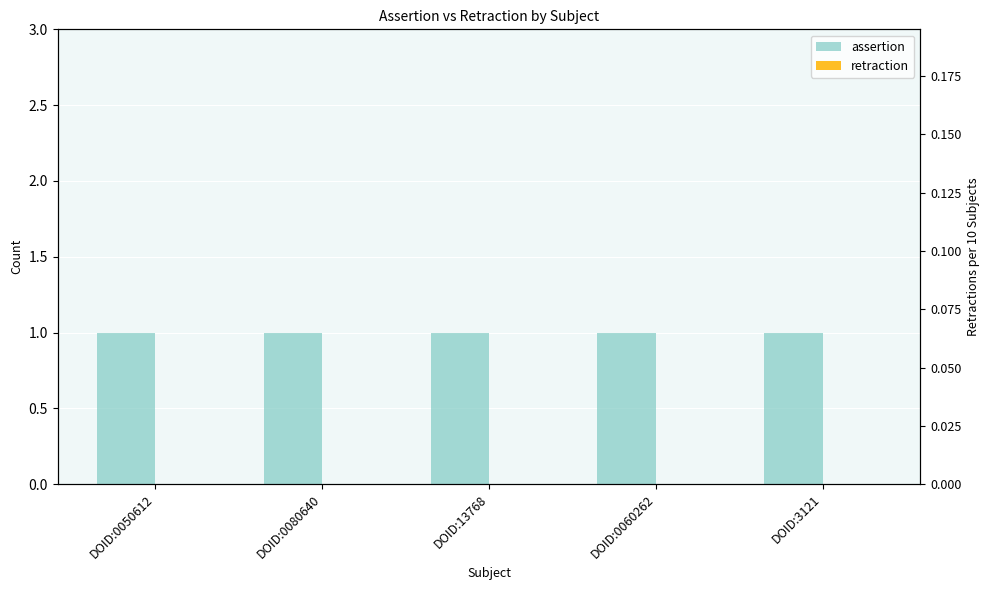

At which category does the chart reach its minimum across all series?

DOID:0050612